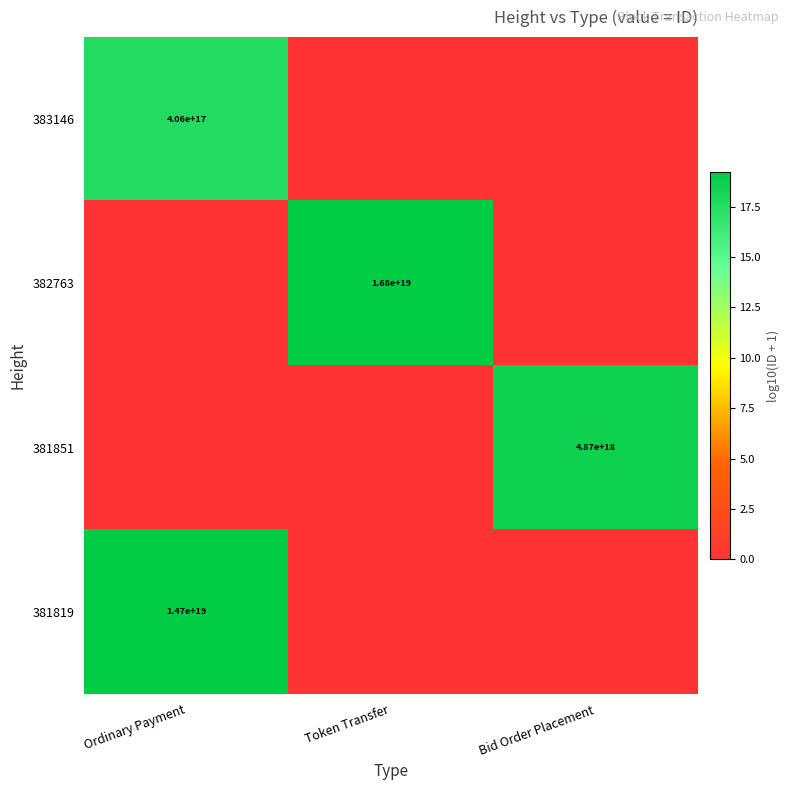

Between Token Transfer and Bid Order Placement, which is larger?

Token Transfer